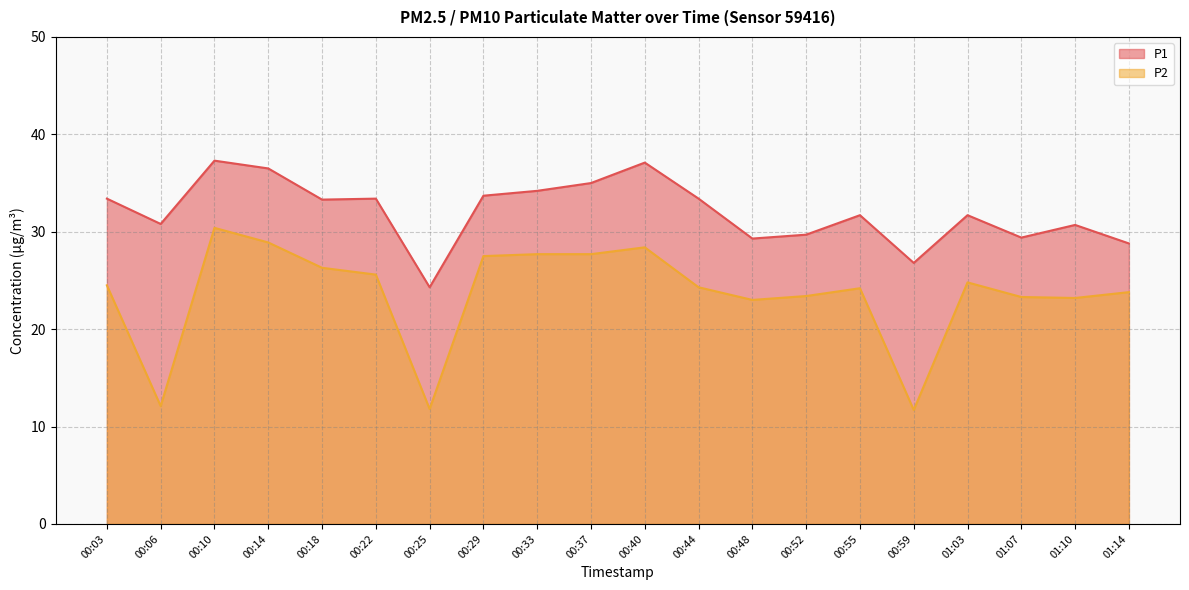

Does the chart have visible grid lines?

Yes